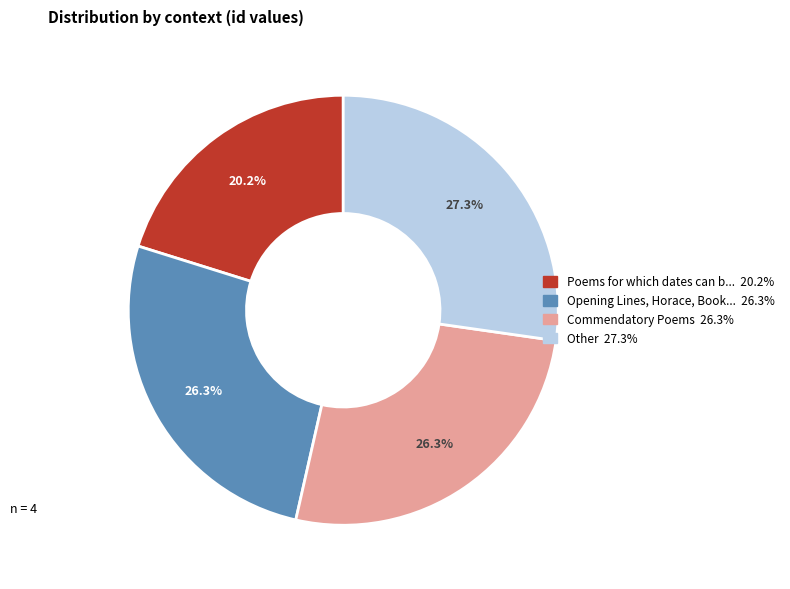

Is there any slice that represents more than half of the pie?

No